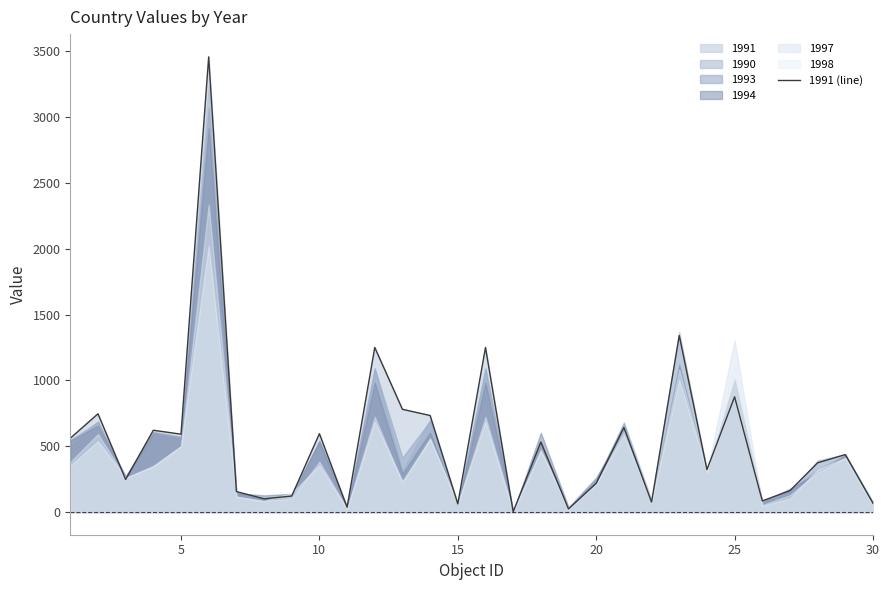

What is the difference between the maximum and minimum values?

3457